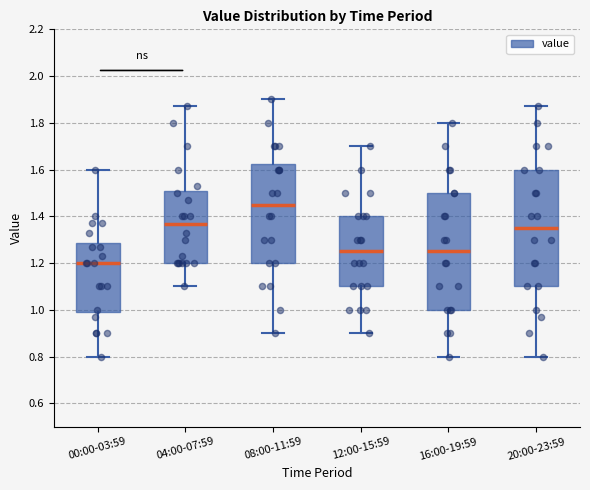

Where does the upper whisker of the box for 04:00-07:59 end on the y-axis? The values are not printed on the chart, so give them approximately, as read against the axis.

1.88